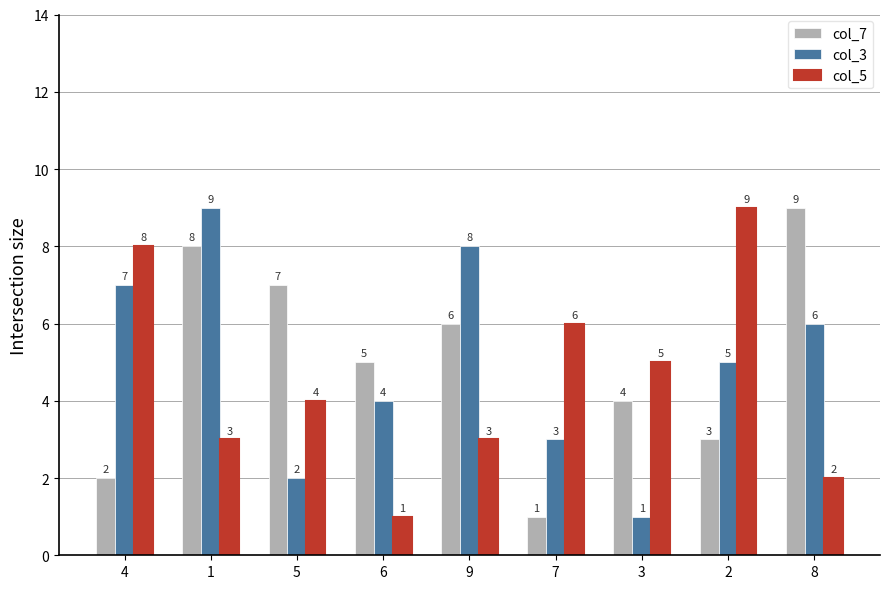

What is the difference between the highest and lowest values at 5?

5